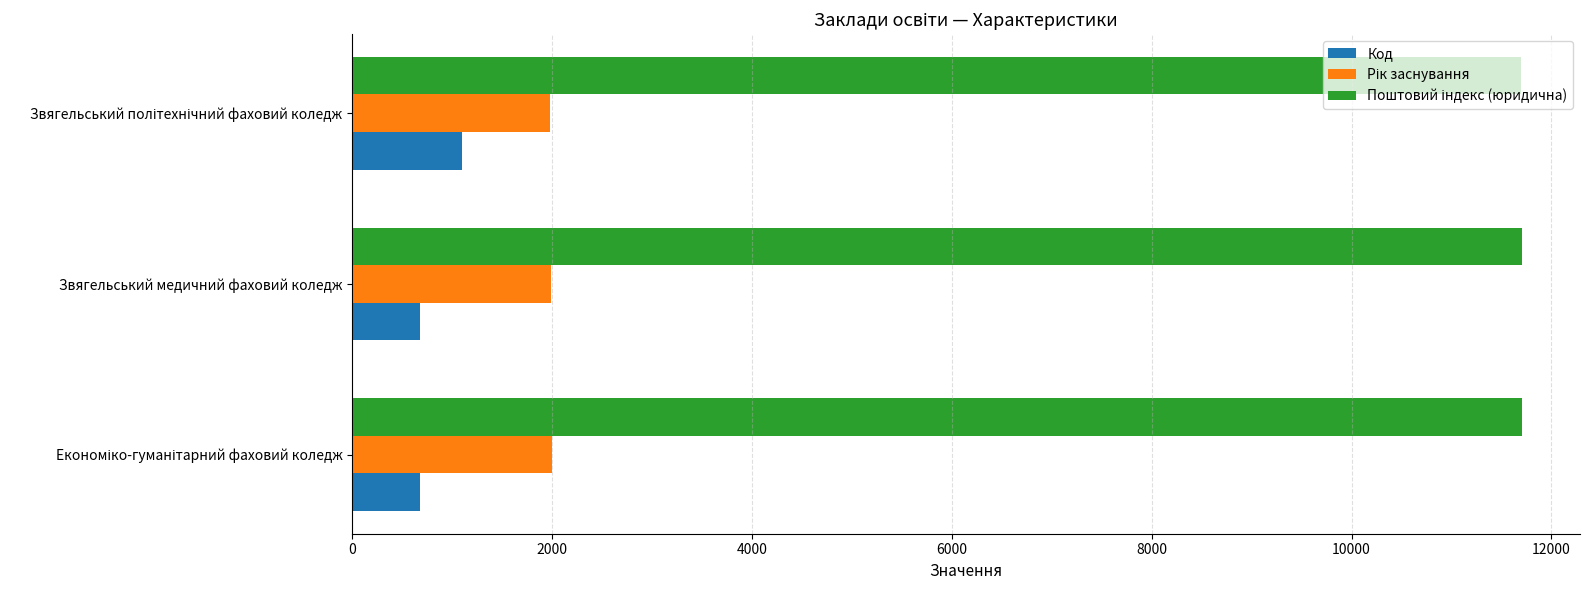

How many data points in Код are less than 681?

1